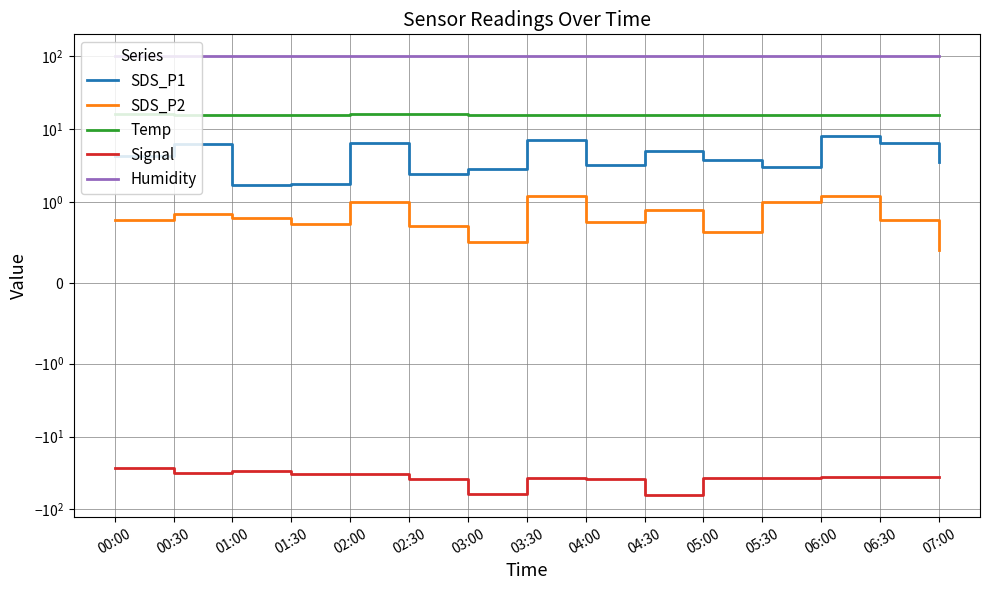

Between 04:30 and 06:00, which series saw the biggest shift?

Signal